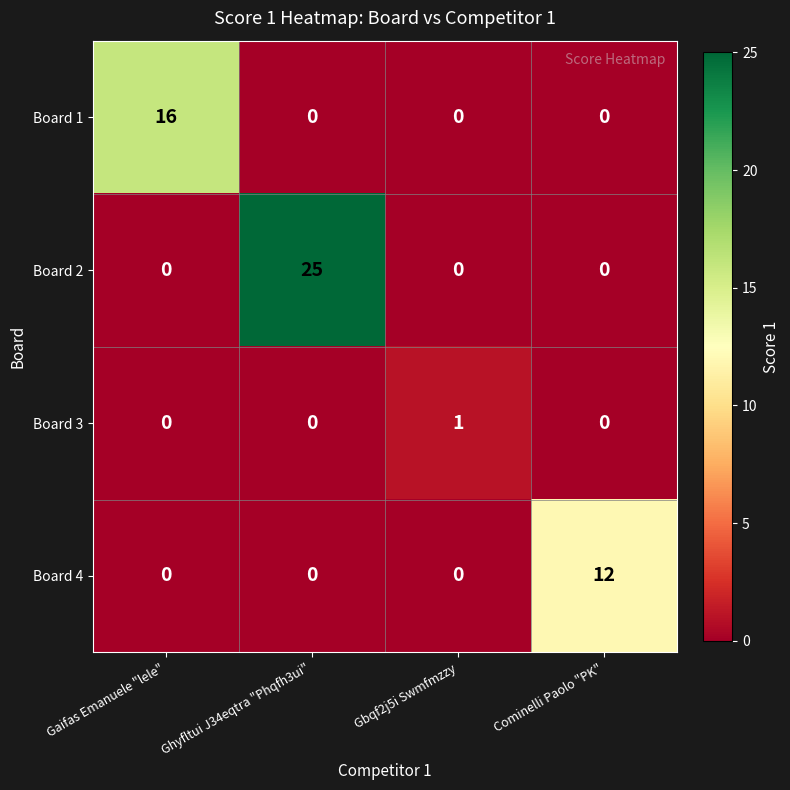

How many data points does each series have?

4